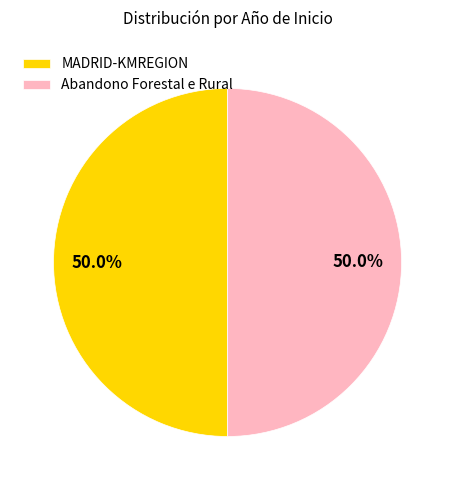

What is the ratio of the value at Abandono Forestal e Rural to the value at MADRID-KMREGION?

1.0